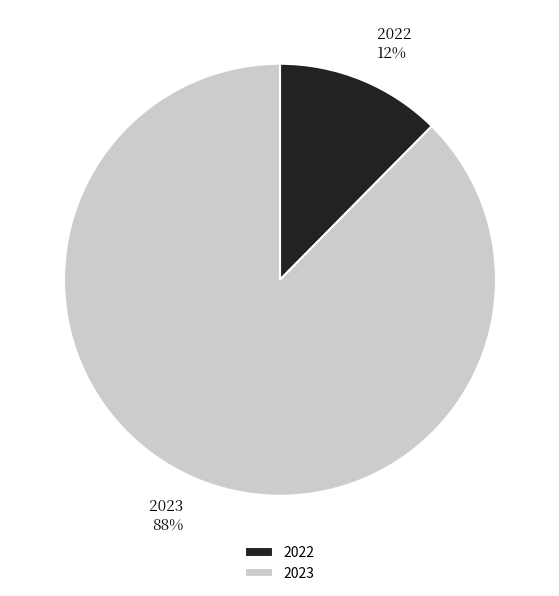

Does 2022 account for over 50% of the chart?

No